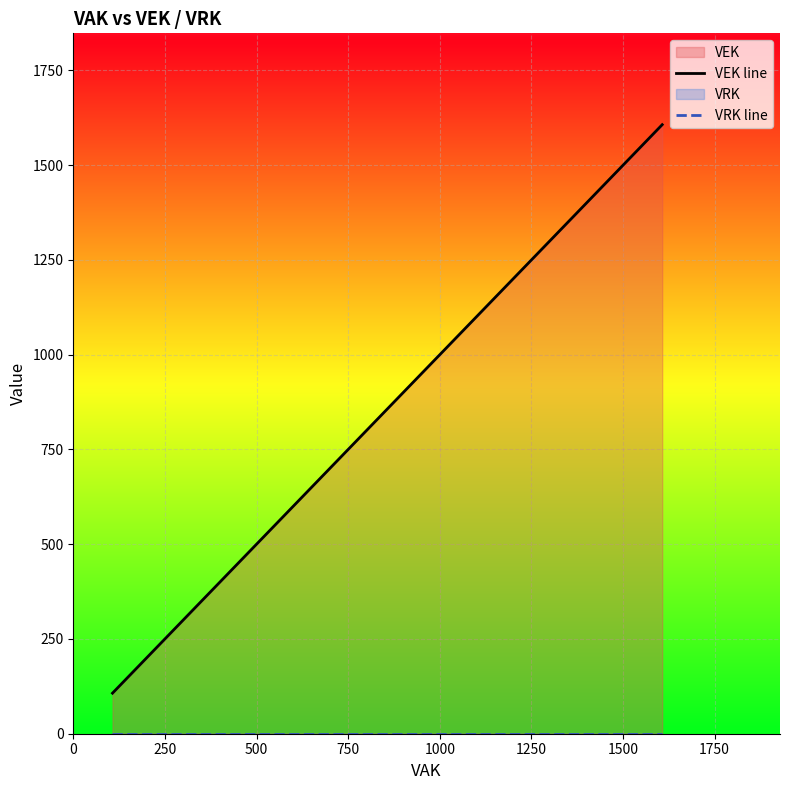

What is the label of the 6th point from the left?

1250